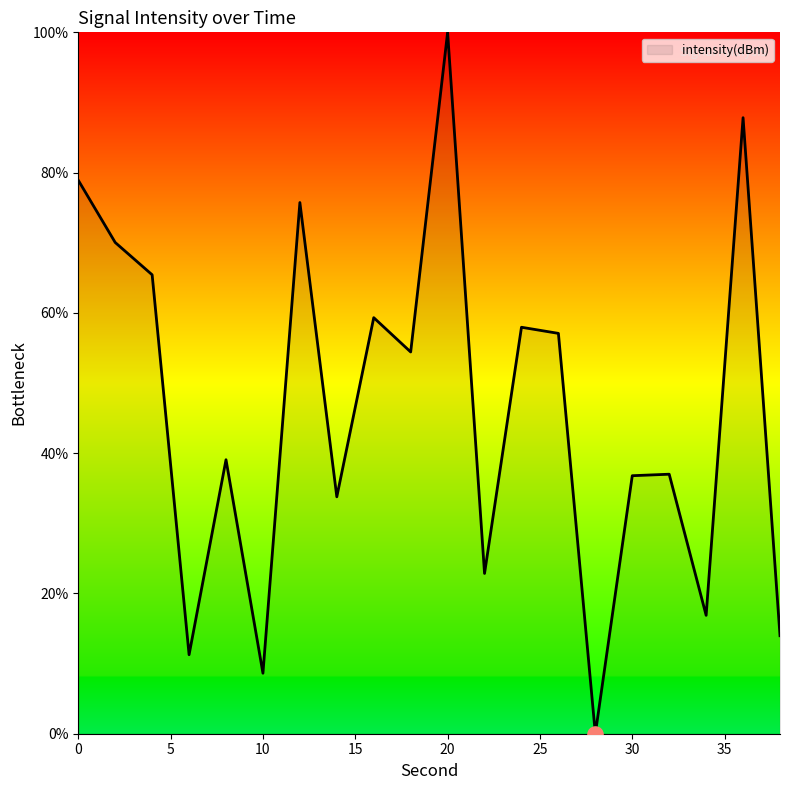

What is the greatest value displayed?

100.0